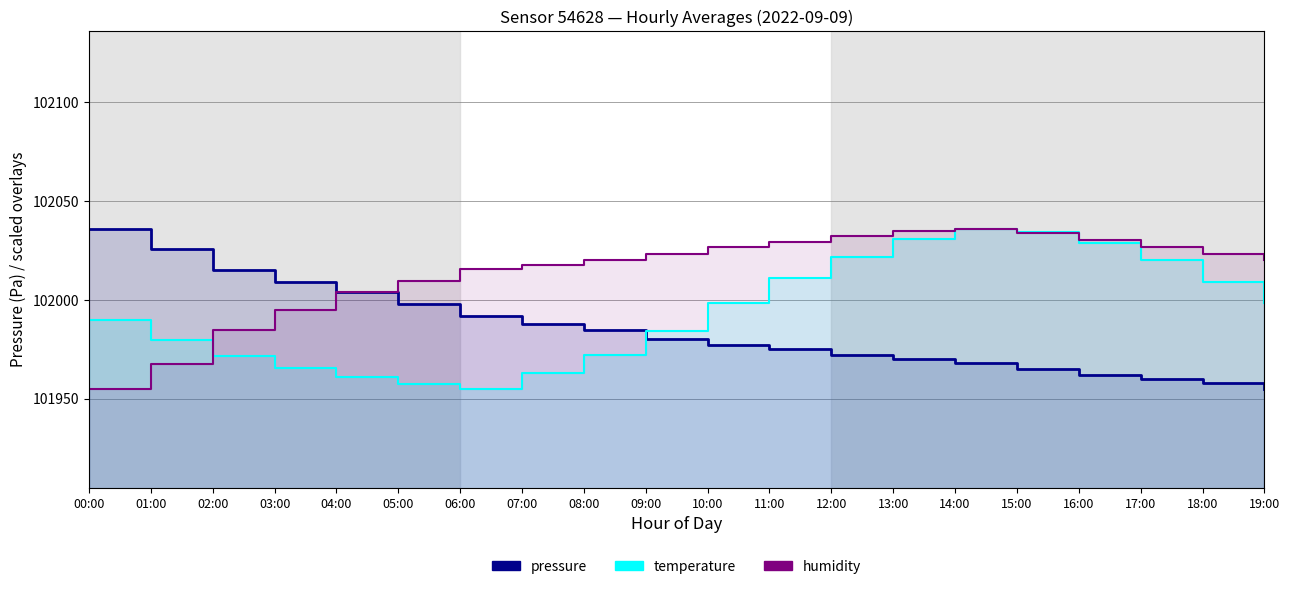

Which label corresponds to the largest value in the chart?

00:00